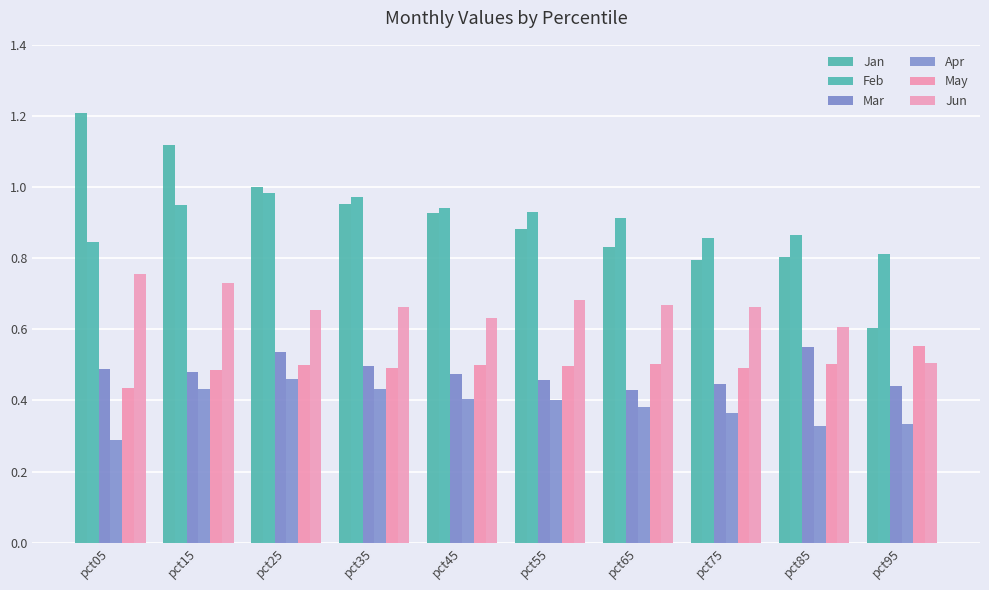

Reading left to right, extract all data points from this chart.

Jan: 1.2	1.1	1.0	1.0	0.9	0.9	0.8	0.8	0.8	0.6
Feb: 0.8	0.9	1.0	1.0	0.9	0.9	0.9	0.9	0.9	0.8
Mar: 0.5	0.5	0.5	0.5	0.5	0.5	0.4	0.4	0.6	0.4
Apr: 0.3	0.4	0.5	0.4	0.4	0.4	0.4	0.4	0.3	0.3
May: 0.4	0.5	0.5	0.5	0.5	0.5	0.5	0.5	0.5	0.6
Jun: 0.8	0.7	0.7	0.7	0.6	0.7	0.7	0.7	0.6	0.5